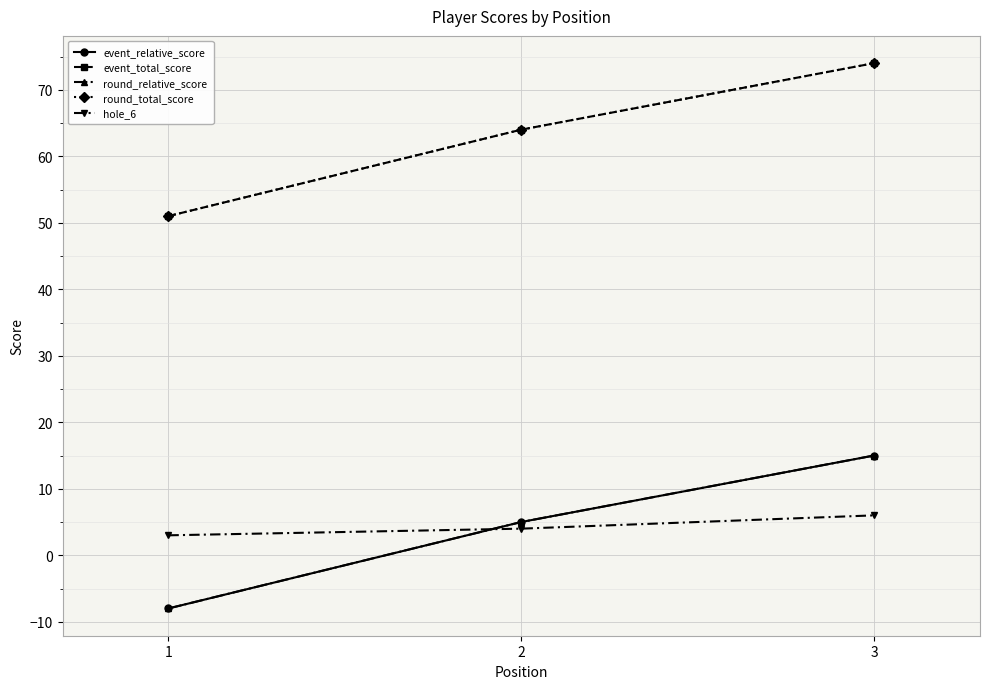

What is the sum of all event_relative_score values?

12